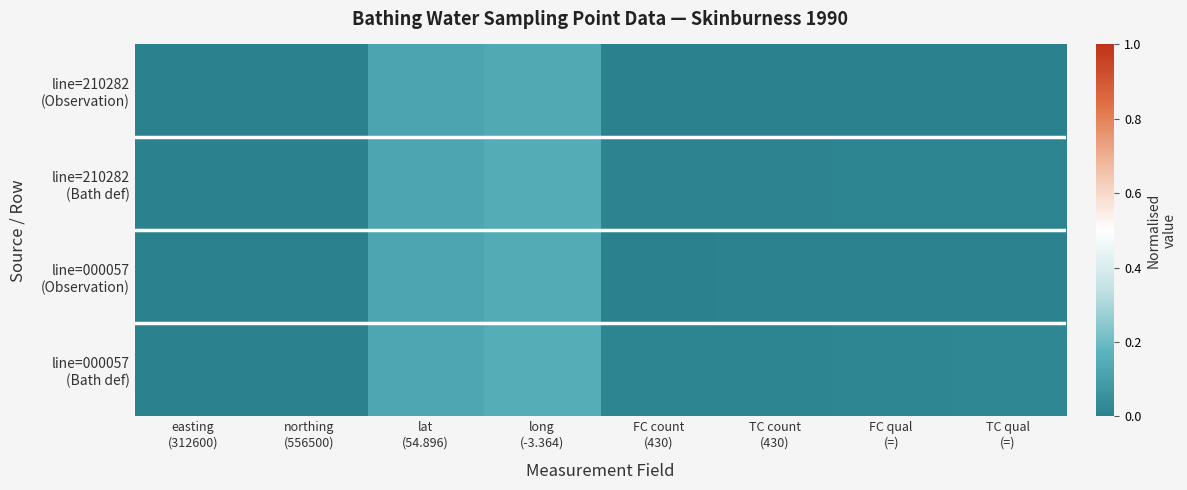

At which category is the sum across all series the highest?

long
(-3.364)